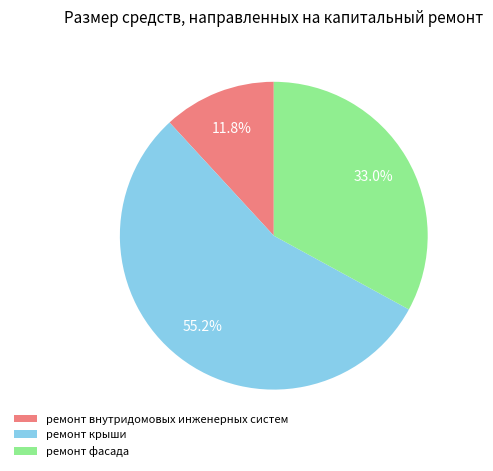

Do ремонт внутридомовых инженерных систем and ремонт крыши together represent more than half of the pie?

Yes